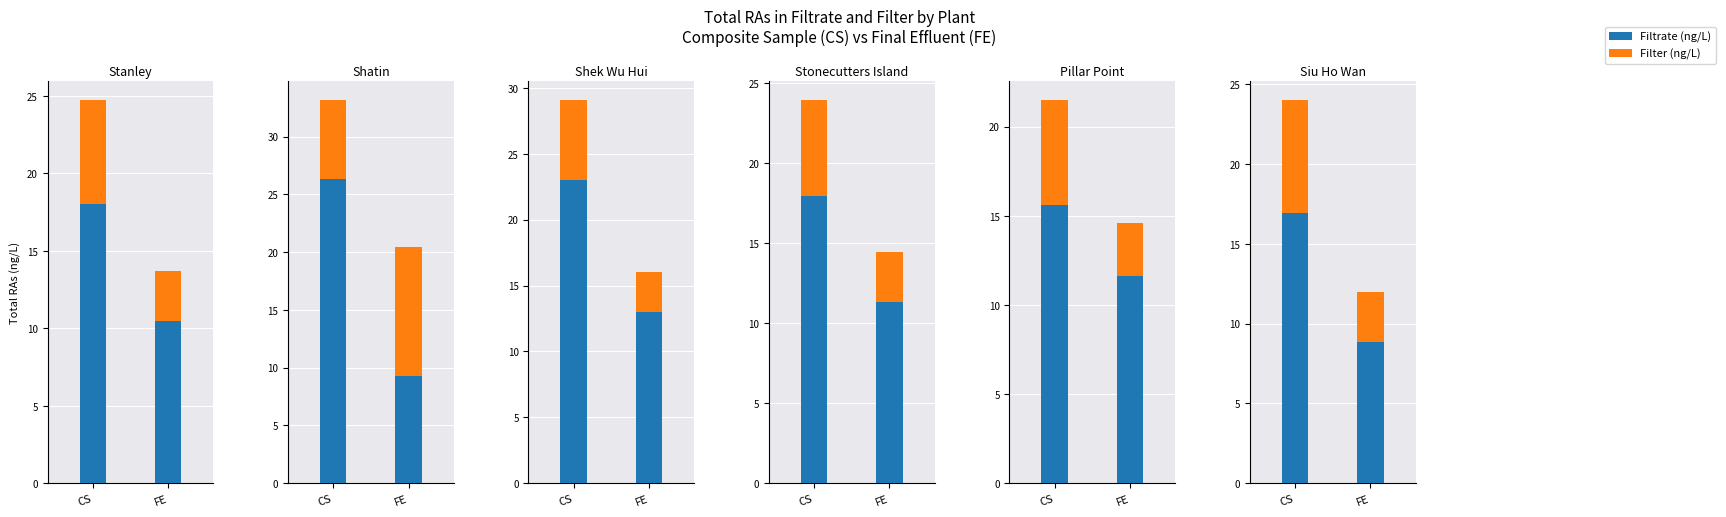

Reading left to right, what are all the values shown in this chart?

Filtrate (CS): 0=18.0	1=26.3	2=23.0	3=17.9	4=15.6	5=16.9
Filter (CS): 0=6.7	1=6.8	2=6.0	3=6.0	4=5.9	5=7.1
Filtrate (FE): 0=10.5	1=9.3	2=13.0	3=11.3	4=11.6	5=8.8
Filter (FE): 0=3.2	1=11.1	2=3.1	3=3.1	4=3.0	5=3.1